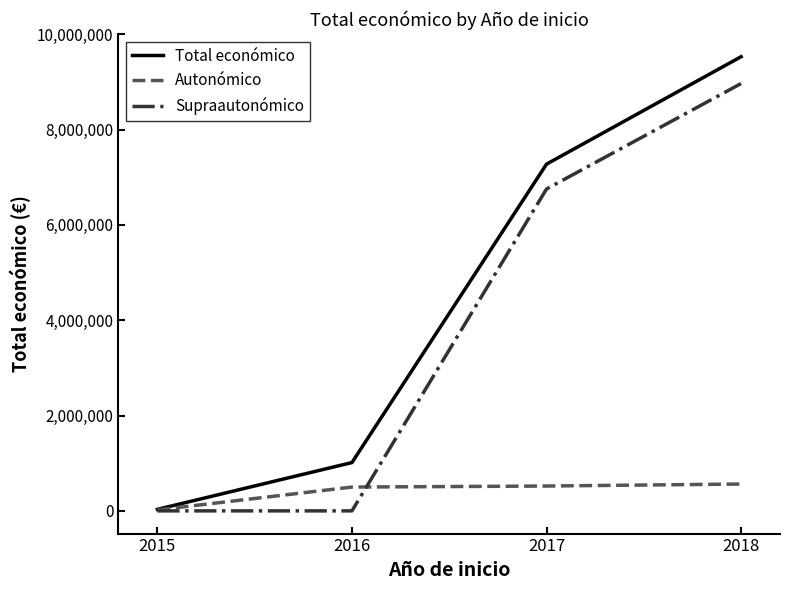

What is the difference between the Supraautonómico values at 2016 and 2017?

6754219